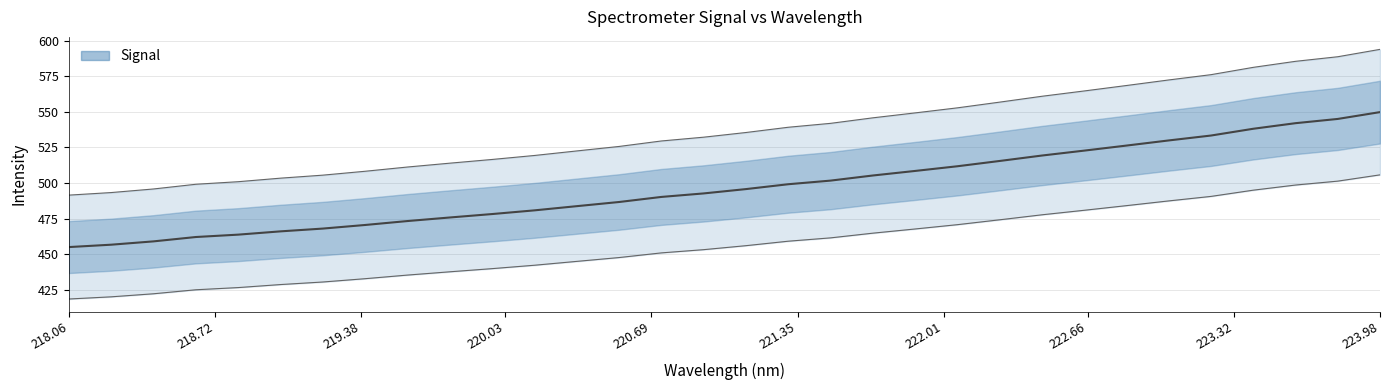

What is the maximum value for Signal?

549.8